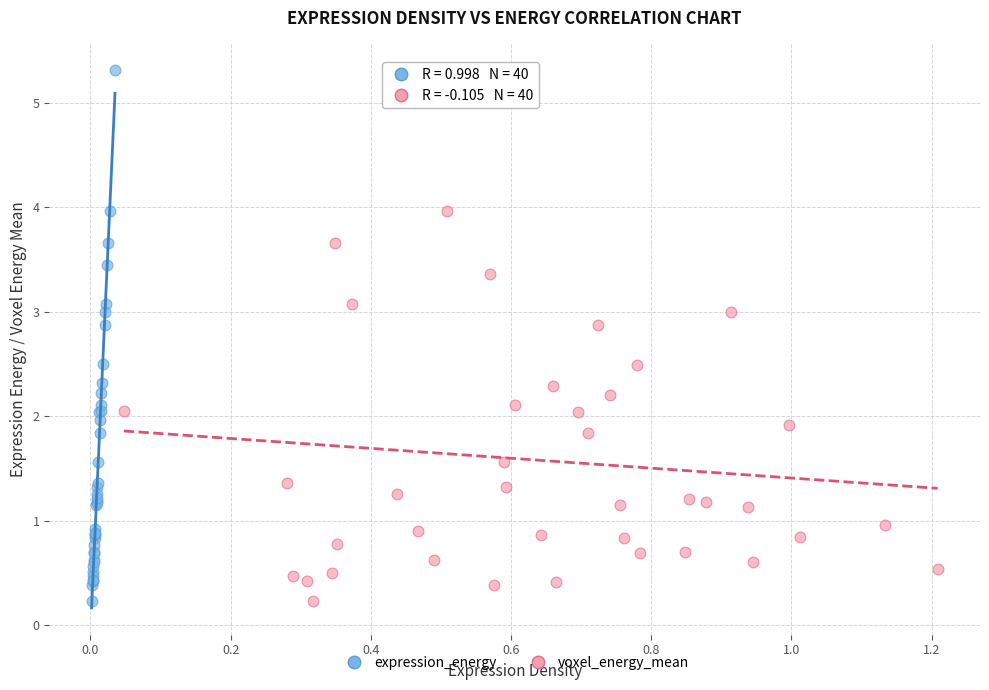

What are all the series names shown in the legend?

expression_energy, voxel_energy_mean